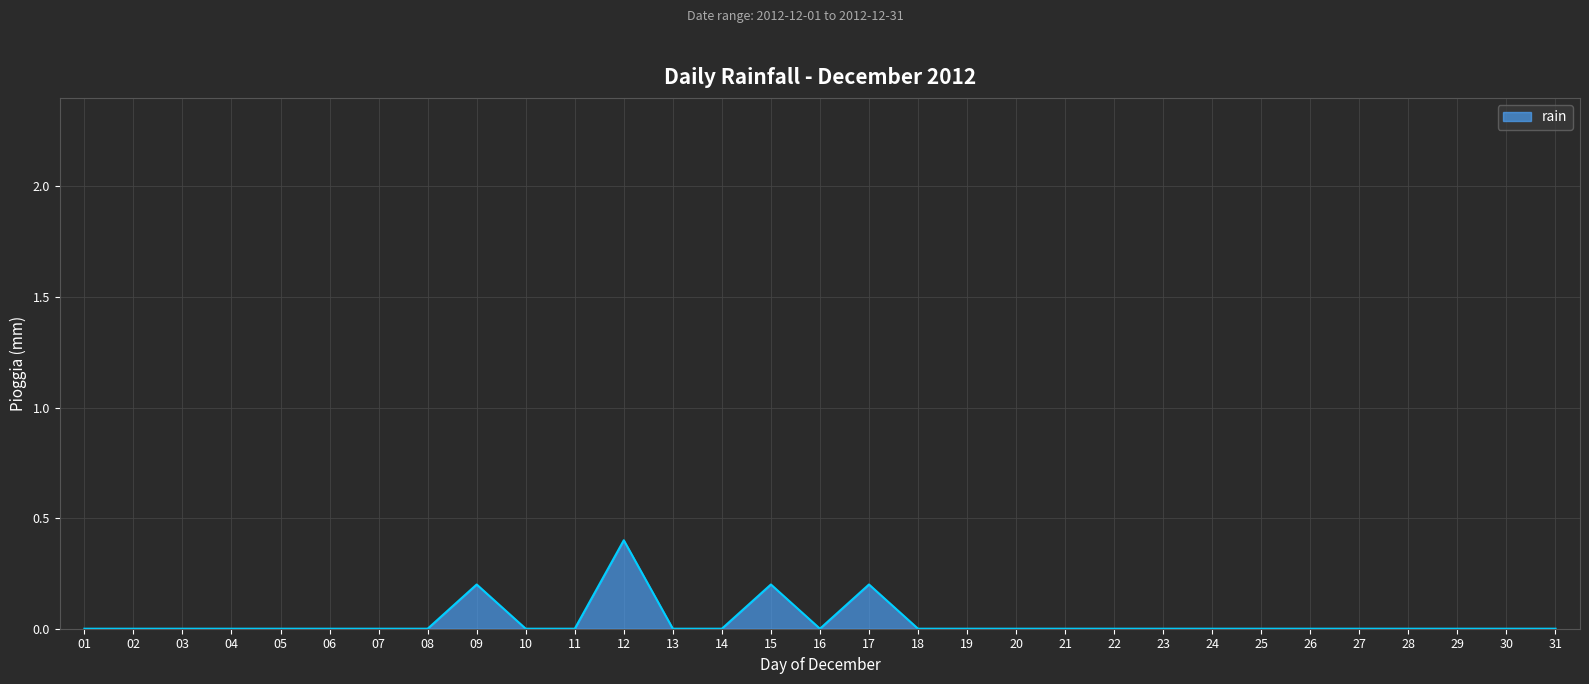

True or false: the data shows -0.2 at 07.

False